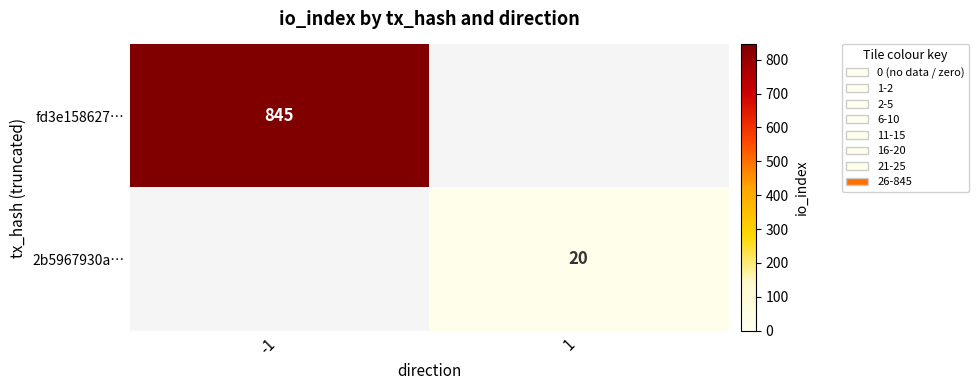

The 2b5967930a… series shows 8 at 1. True or false?

False